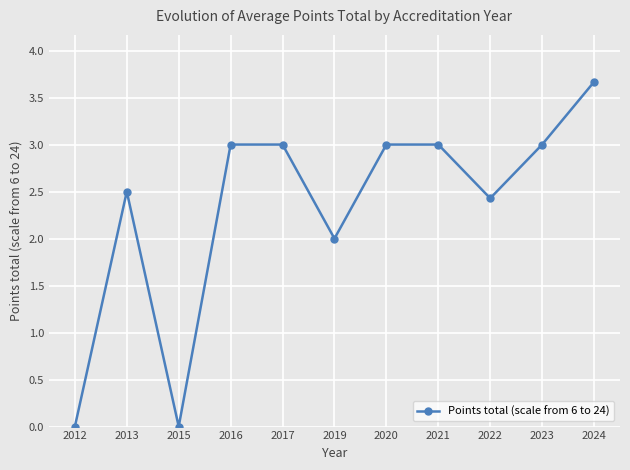

What is the maximum value shown in the chart?

3.7